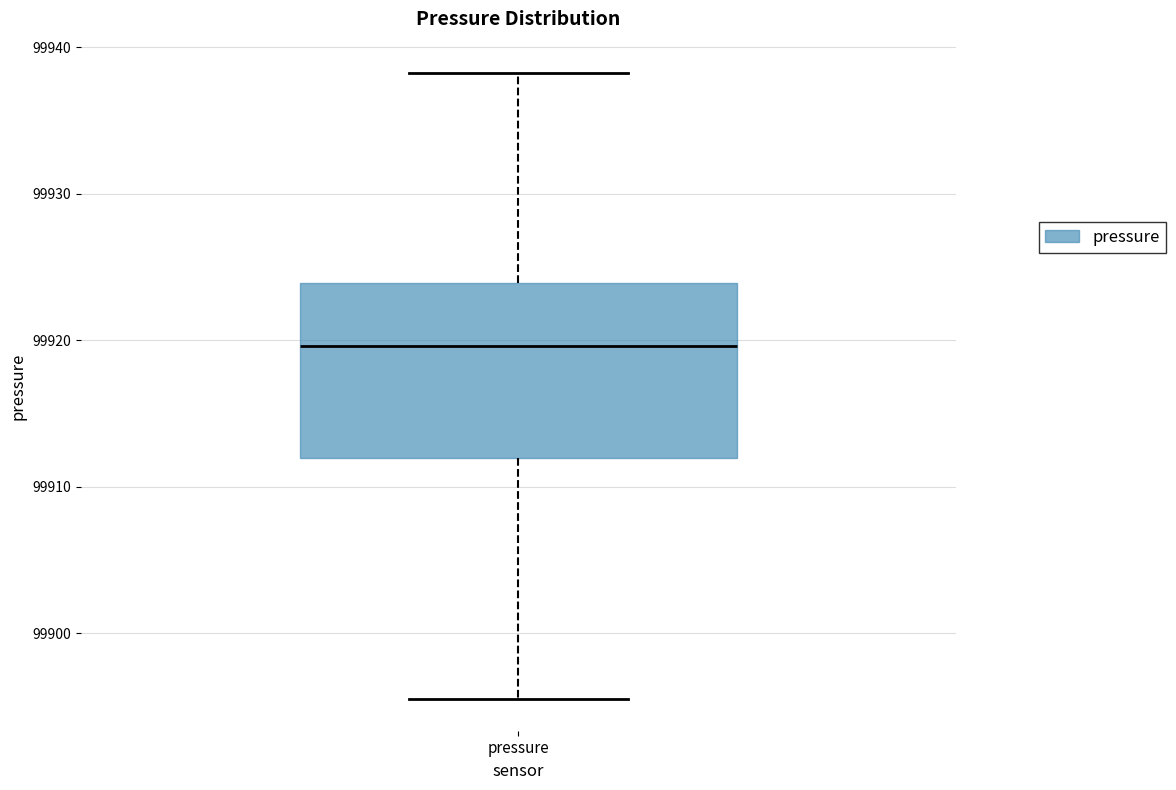

Transcribe this box plot: give where the median line is, the range the box spans, and where the two whiskers end, as read against the y-axis. The values are not printed on the chart, so give them approximately, as read against the axis.

median 99920, box 99912 to 99924, whiskers 99896 to 99938